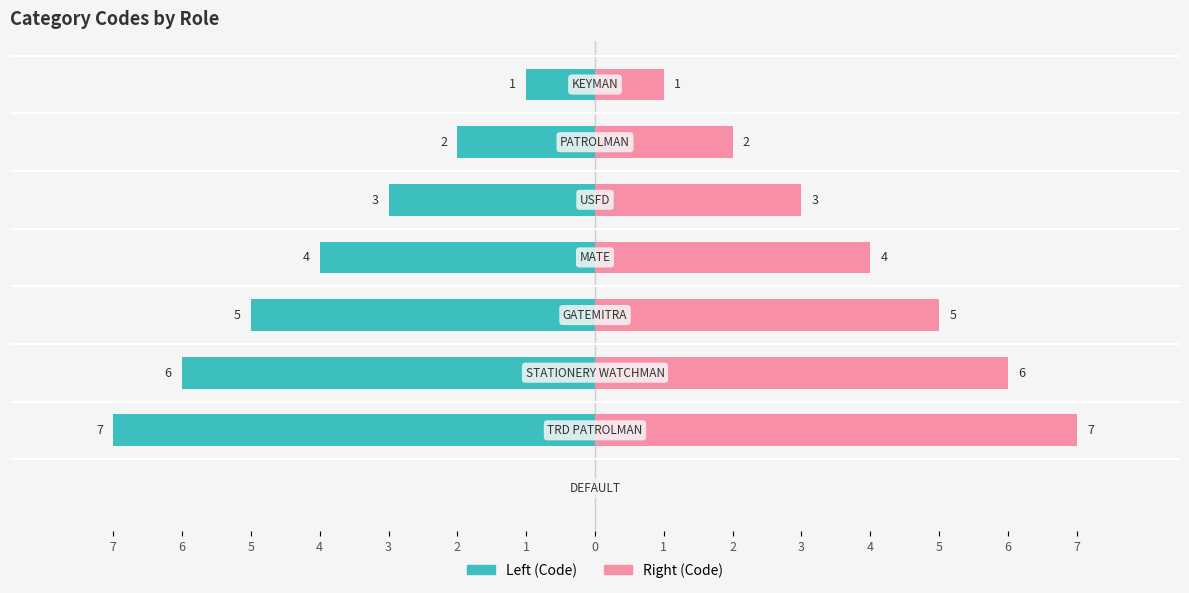

Rank the series at TRD PATROLMAN from highest to lowest value.

Left, Right